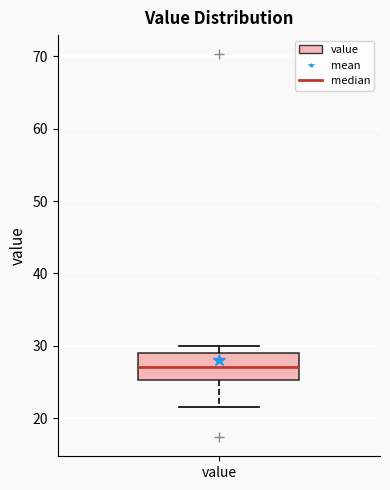

Transcribe this box plot: give where the median line is, the range the box spans, and where the two whiskers end, as read against the y-axis. The values are not printed on the chart, so give them approximately, as read against the axis.

median 27, box 25 to 29, whiskers 22 to 30